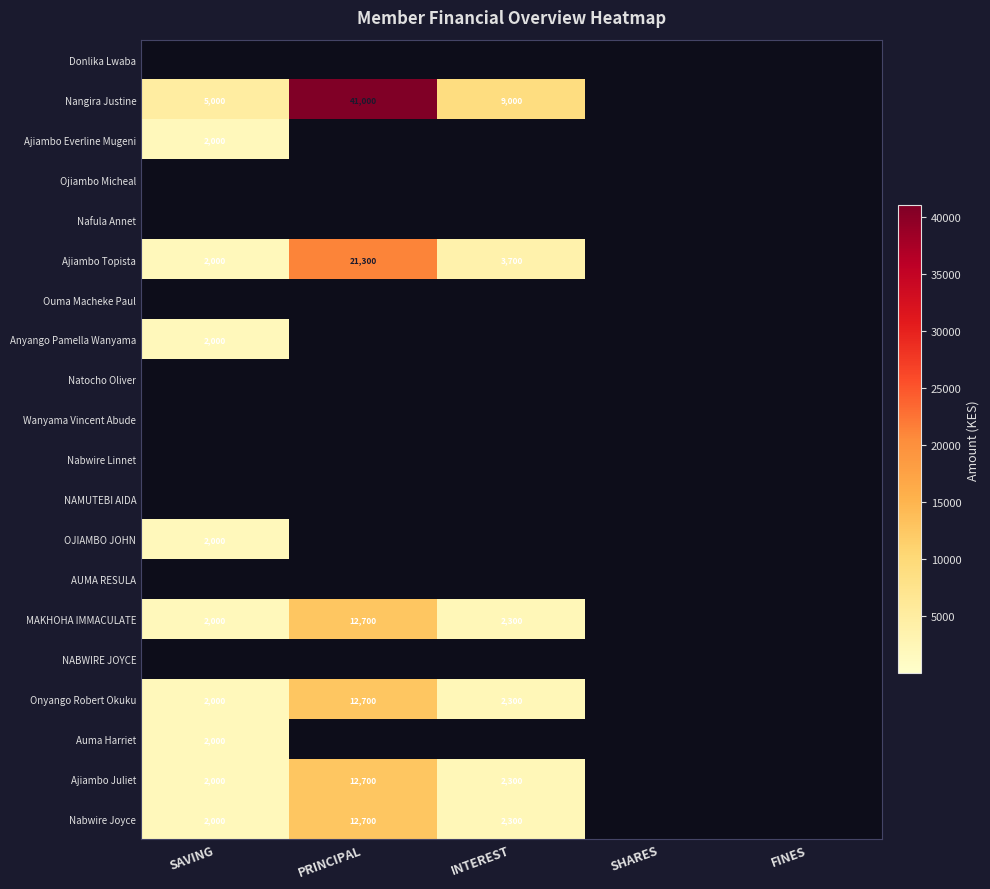

The value of Auma Harriet at SAVING is 455. True or false?

False